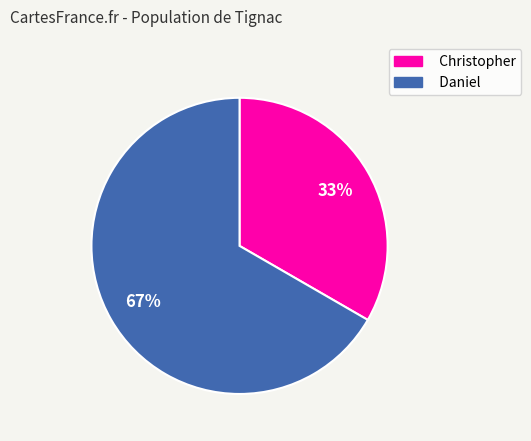

Is the sum of Christopher and Daniel greater than half?

Yes